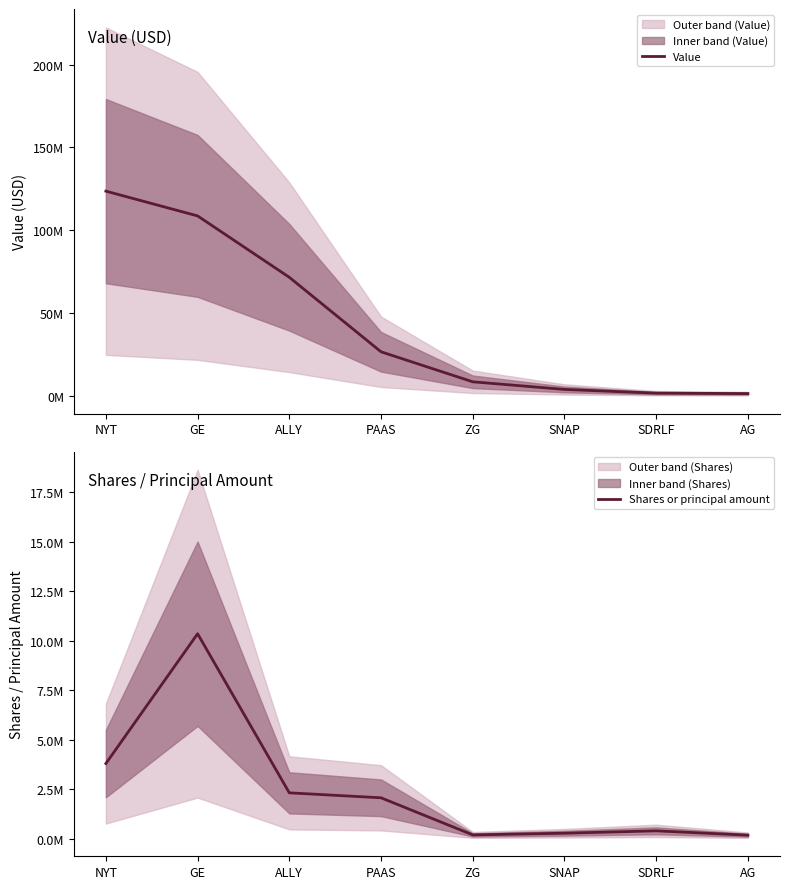

Which has a higher value, ZG or GE?

GE